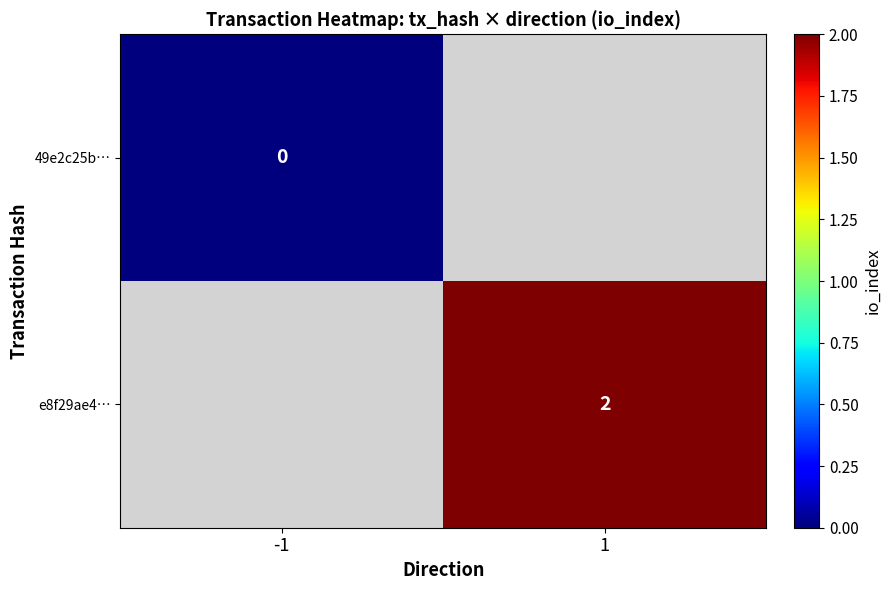

True or false: e8f29ae4… has a value of 3 at 1.

False